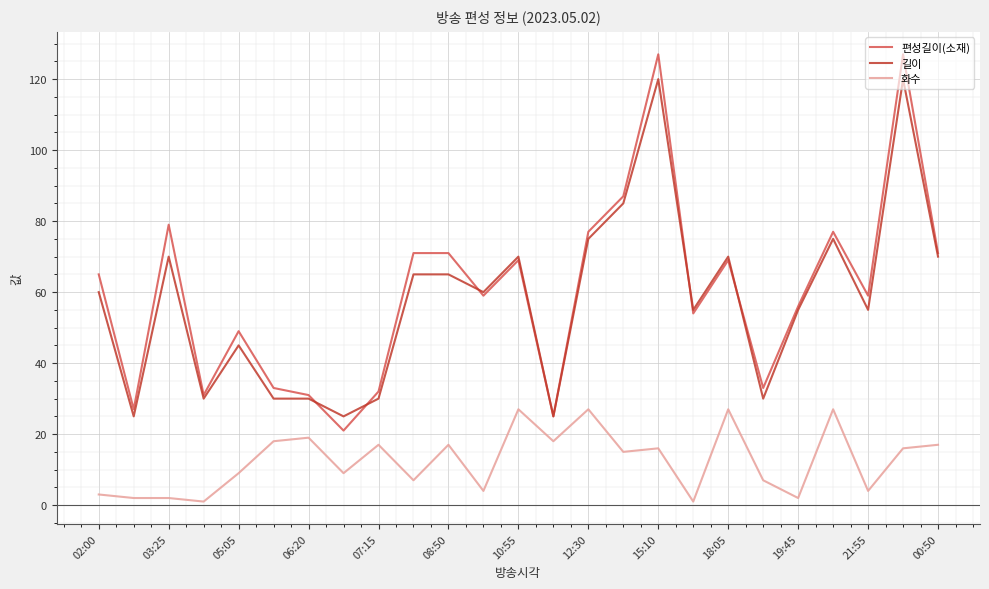

Which series has the largest range (max minus min)?

편성길이(소재)